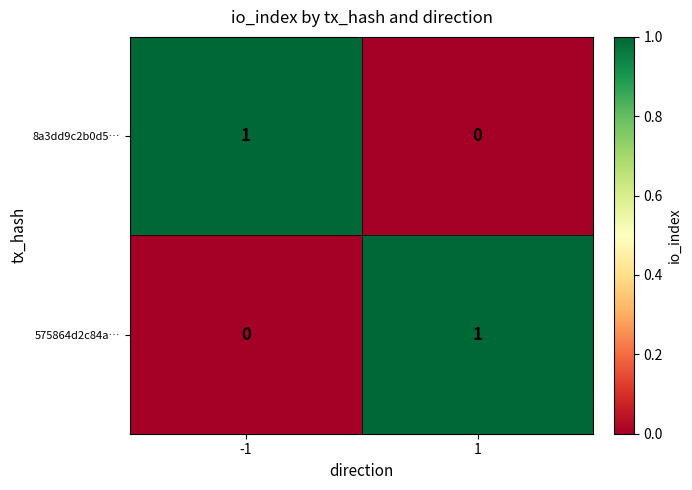

Reading right to left, what are all the values shown in this chart?

8a3dd9c2b0d5…: 1=0	-1=1
575864d2c84a…: 1=1	-1=0